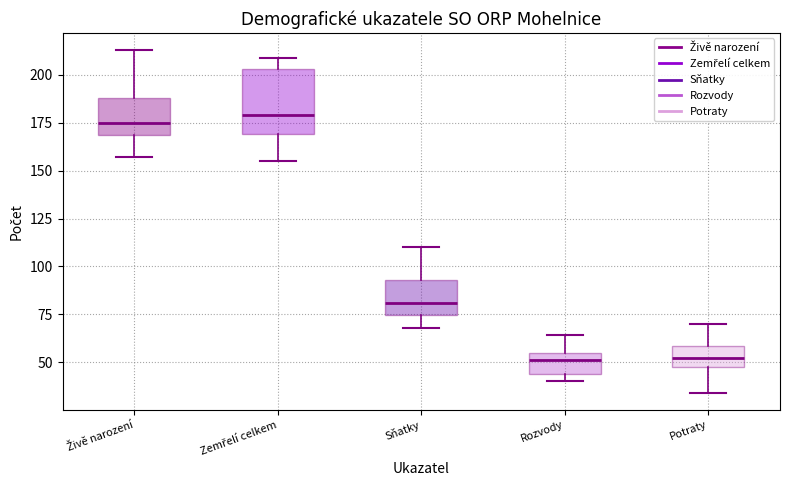

Reading left to right, transcribe this box plot: for each box, give where its median line is, the range the box spans, and where its two whiskers end, as read against the y-axis. The values are not printed on the chart, so give them approximately, as read against the axis.

Živě narození: median 175, box 170 to 190, whiskers 155 to 215
Zemřelí celkem: median 180, box 170 to 205, whiskers 155 to 210
Sňatky: median 80, box 75 to 95, whiskers 70 to 110
Rozvody: median 50, box 45 to 55, whiskers 40 to 65
Potraty: median 50 (inside the box), box 50 to 60, whiskers 35 to 70